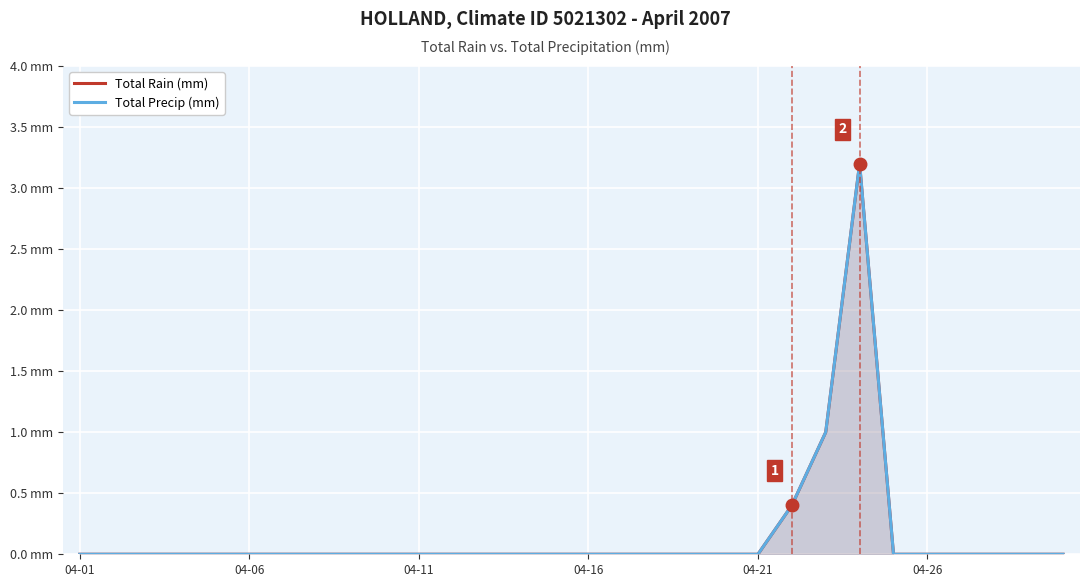

Reading left to right, extract all data points from this chart.

Total Rain (mm): 0.0	0.0	0.0	0.0	0.0	0.0	0.0	0.0	0.0	0.0	0.0	0.0	0.0	0.0	0.0	0.0	0.0	0.0	0.0	0.0	0.0	0.4	1.0	3.2	0.0	0.0	0.0	0.0	0.0	0.0
Total Precip (mm): 0.0	0.0	0.0	0.0	0.0	0.0	0.0	0.0	0.0	0.0	0.0	0.0	0.0	0.0	0.0	0.0	0.0	0.0	0.0	0.0	0.0	0.4	1.0	3.2	0.0	0.0	0.0	0.0	0.0	0.0